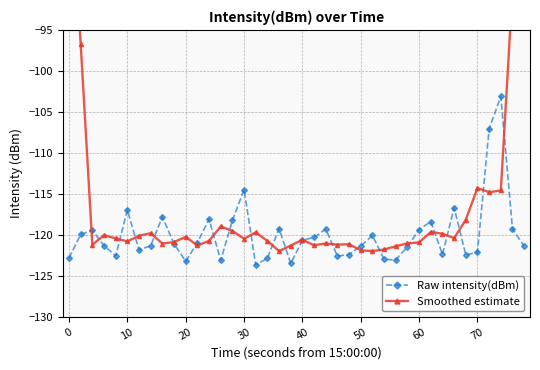

At which label is Raw intensity(dBm) closest to -113?

30